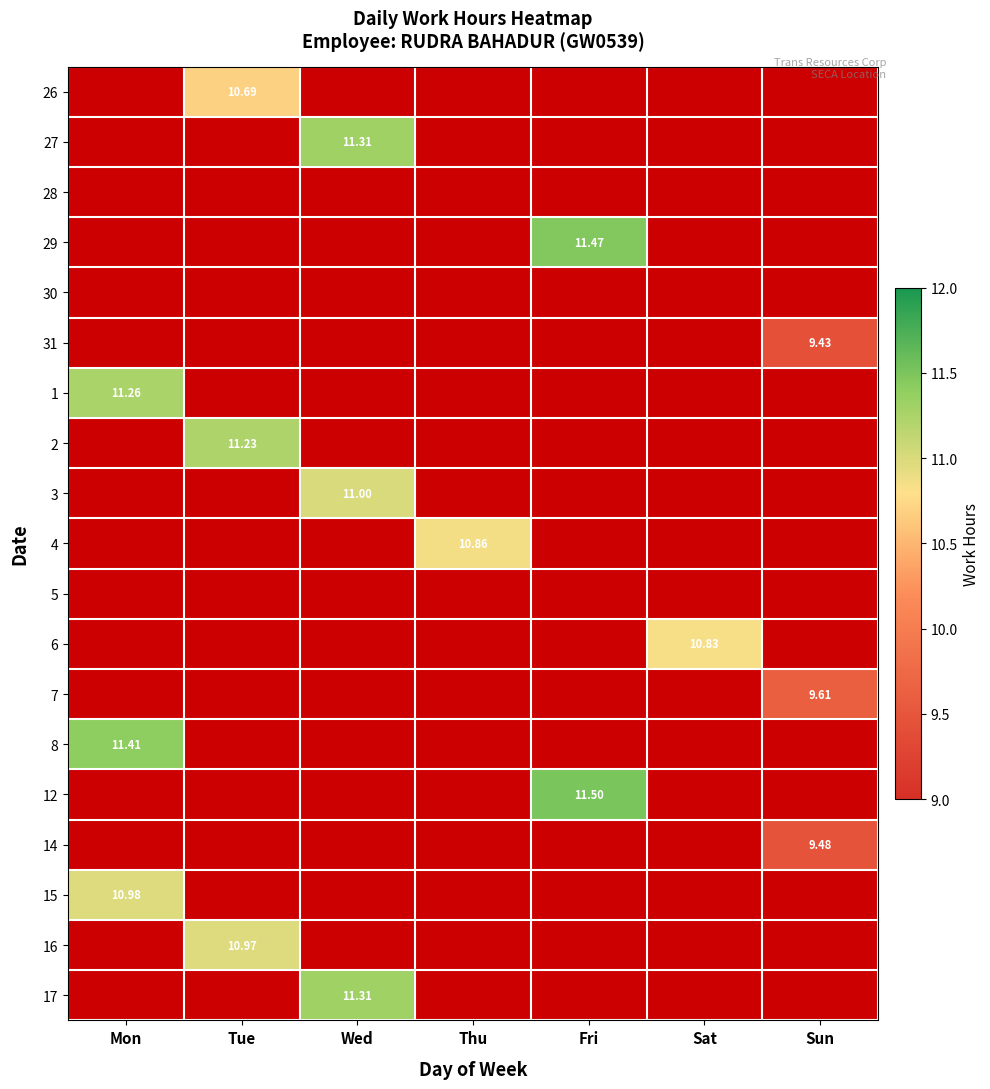

At which category does the chart reach its peak across all series?

Fri